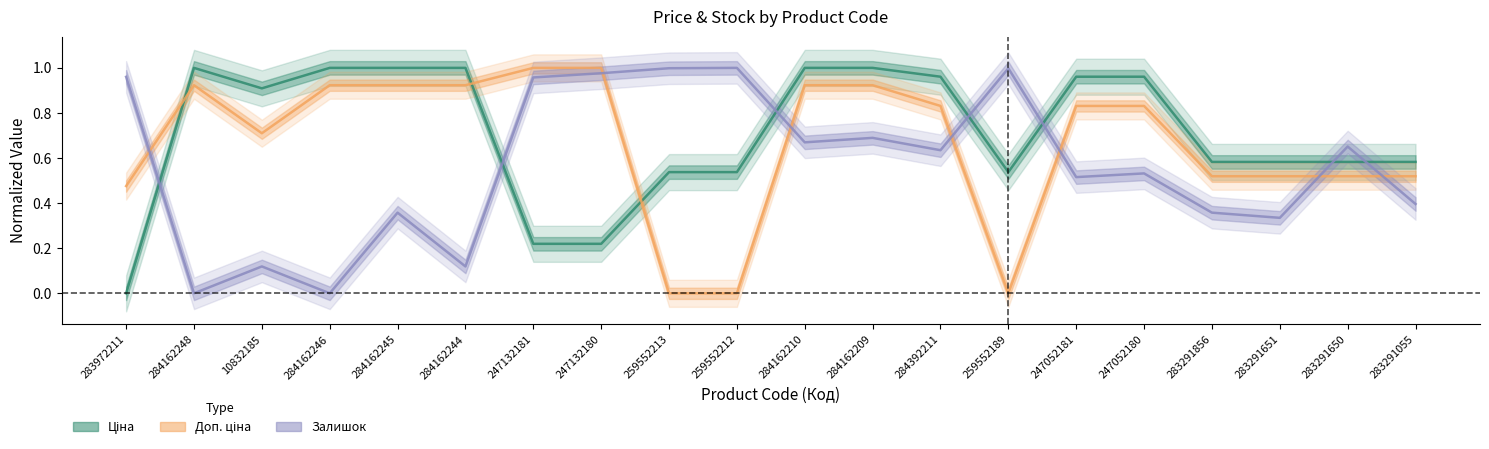

Where is the first local maximum for Ціна?

284162248